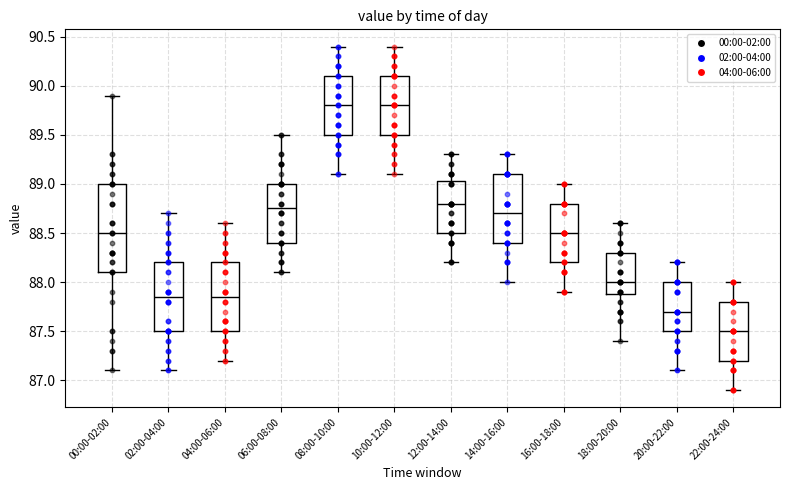

Reading left to right, transcribe this box plot: for each box, give where its median line is, the range the box spans, and where its two whiskers end, as read against the y-axis. The values are not printed on the chart, so give them approximately, as read against the axis.

00:00-02:00: median 88.50, box 88.10 to 89.00, whiskers 87.10 to 89.90
02:00-04:00: median 87.85, box 87.50 to 88.20, whiskers 87.10 to 88.70
04:00-06:00: median 87.85, box 87.50 to 88.20, whiskers 87.20 to 88.60
06:00-08:00: median 88.75, box 88.40 to 89.00, whiskers 88.10 to 89.50
08:00-10:00: median 89.80, box 89.50 to 90.10, whiskers 89.10 to 90.40
10:00-12:00: median 89.80, box 89.50 to 90.10, whiskers 89.10 to 90.40
12:00-14:00: median 88.80, box 88.50 to 89.05, whiskers 88.20 to 89.30
14:00-16:00: median 88.70, box 88.40 to 89.10, whiskers 88.00 to 89.30
16:00-18:00: median 88.50, box 88.20 to 88.80, whiskers 87.90 to 89.00
18:00-20:00: median 88.00, box 87.90 to 88.30, whiskers 87.40 to 88.60
20:00-22:00: median 87.70, box 87.50 to 88.00, whiskers 87.10 to 88.20
22:00-24:00: median 87.50, box 87.20 to 87.80, whiskers 86.90 to 88.00